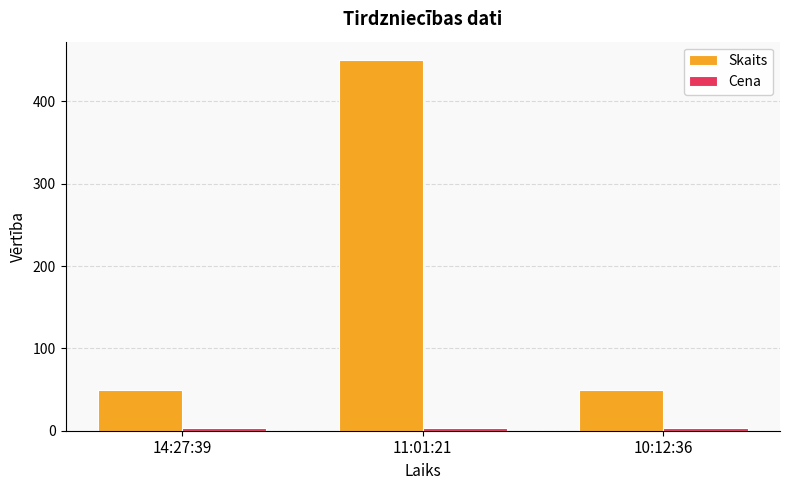

Does the chart contain stacked bars?

No